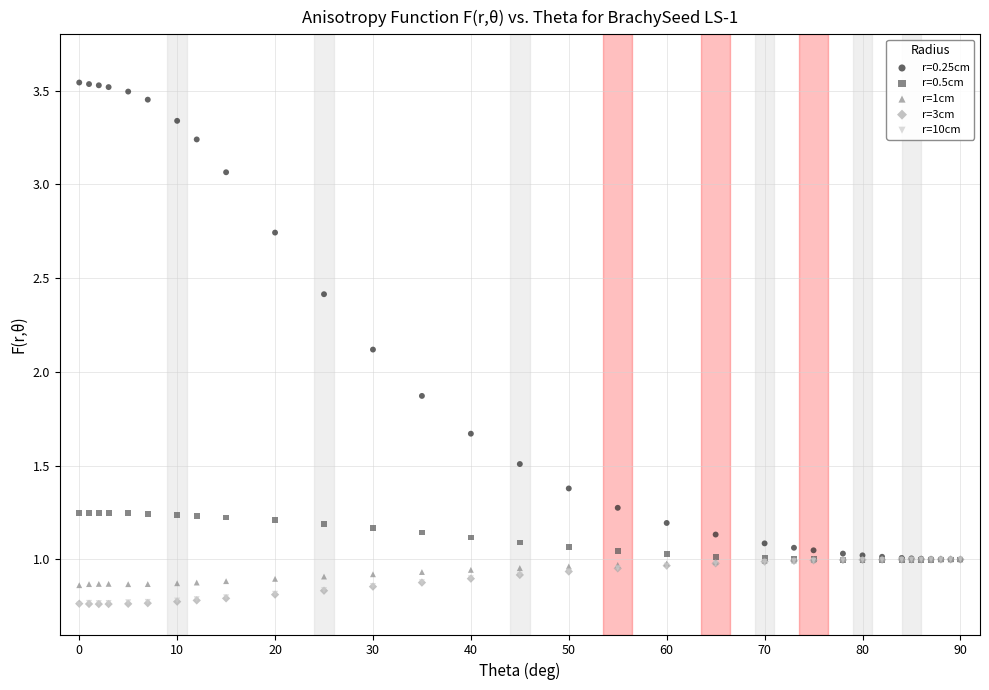

What are all the series names shown in the legend?

r=0.25cm, r=0.5cm, r=1cm, r=3cm, r=10cm